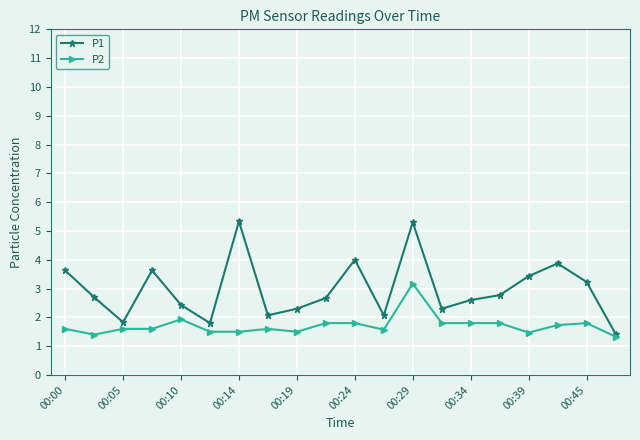

What is the value of the P1 point at the 4th from the left?

3.6